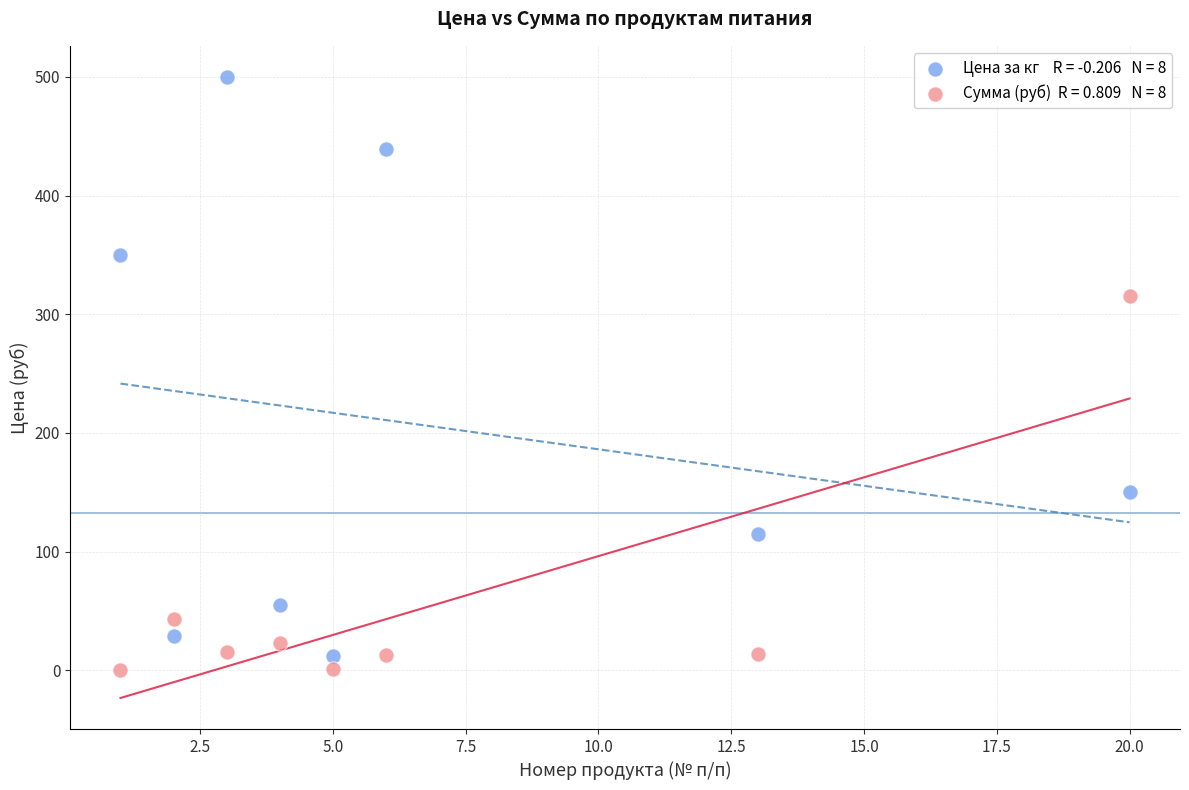

Across all data points, what is the range of Y values (max minus min)?

500.0